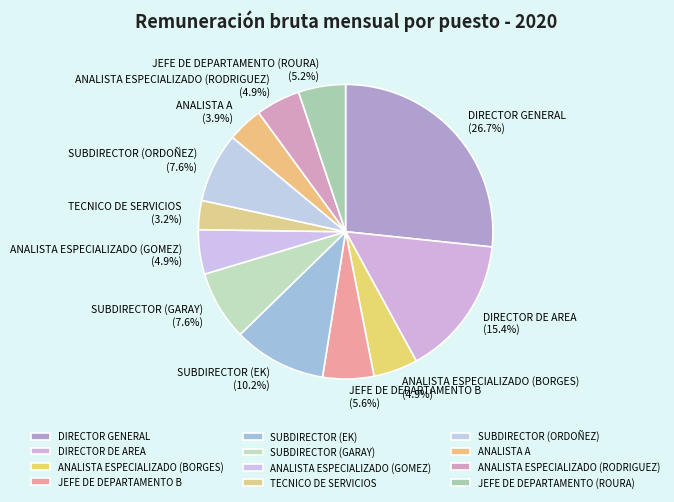

Which has a higher value, TECNICO DE SERVICIOS or SUBDIRECTOR (GARAY)?

SUBDIRECTOR (GARAY)